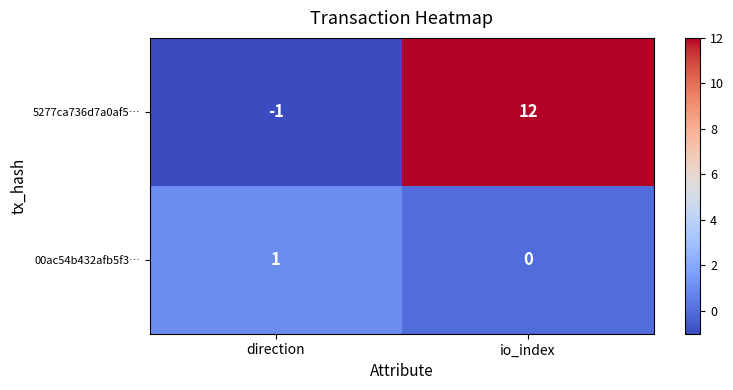

What is the difference between the 5277ca736d7a0af5… values at direction and io_index?

13